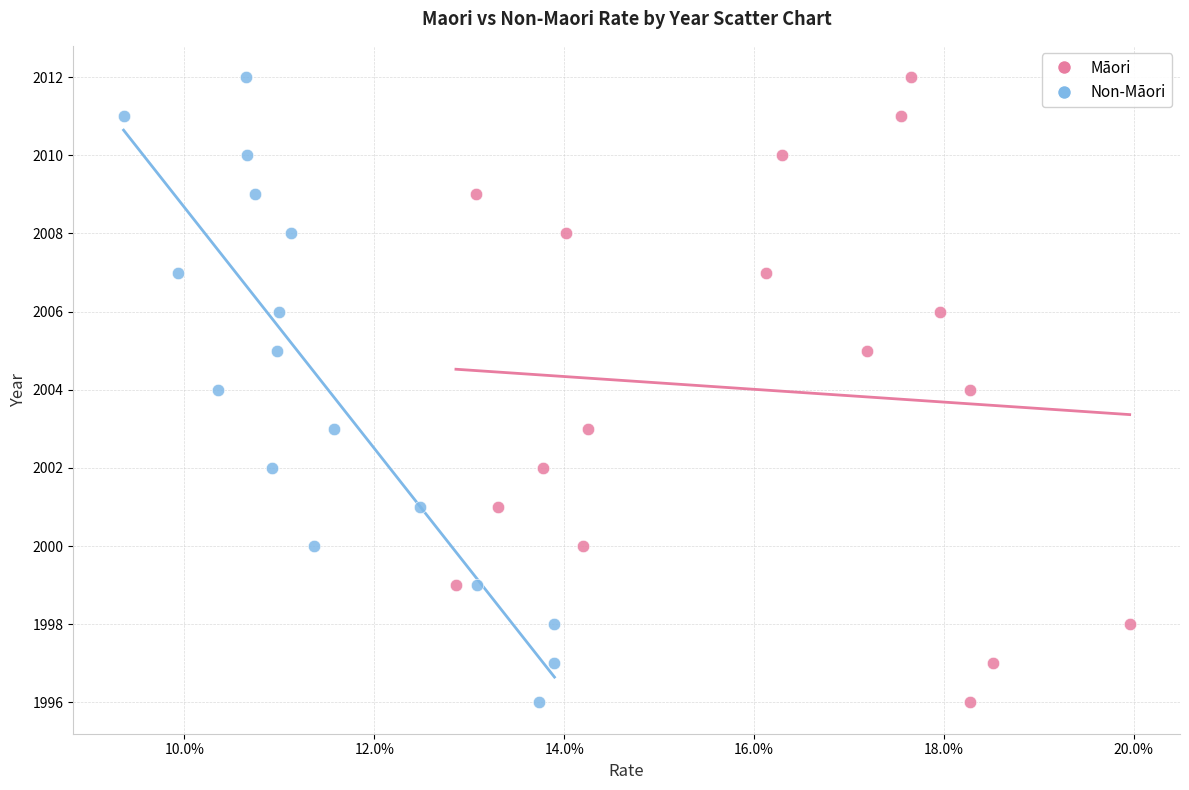

What are all the series names shown in the legend?

Māori, Non-Māori